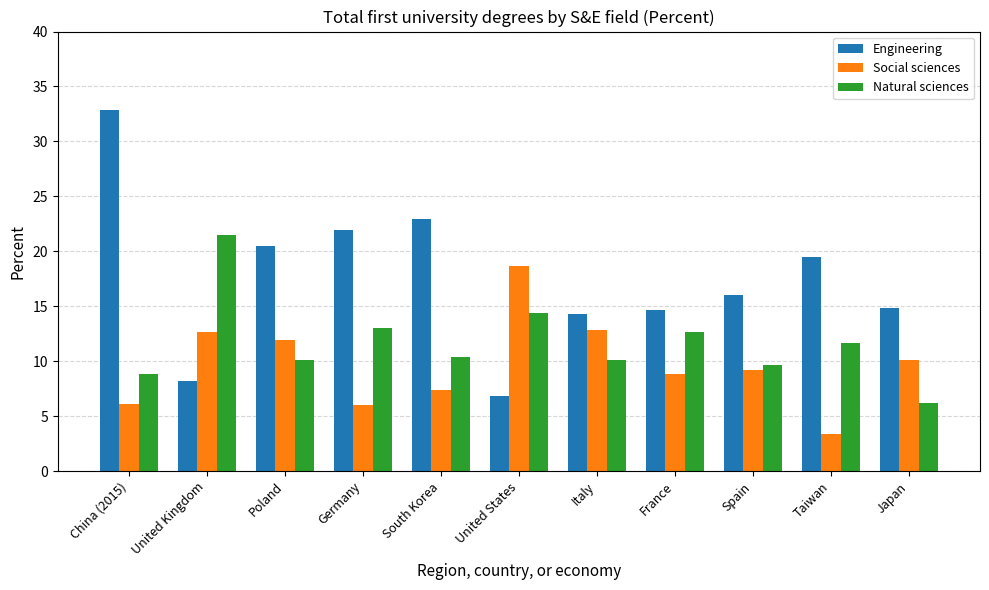

What is the maximum value shown in the chart?

32.9